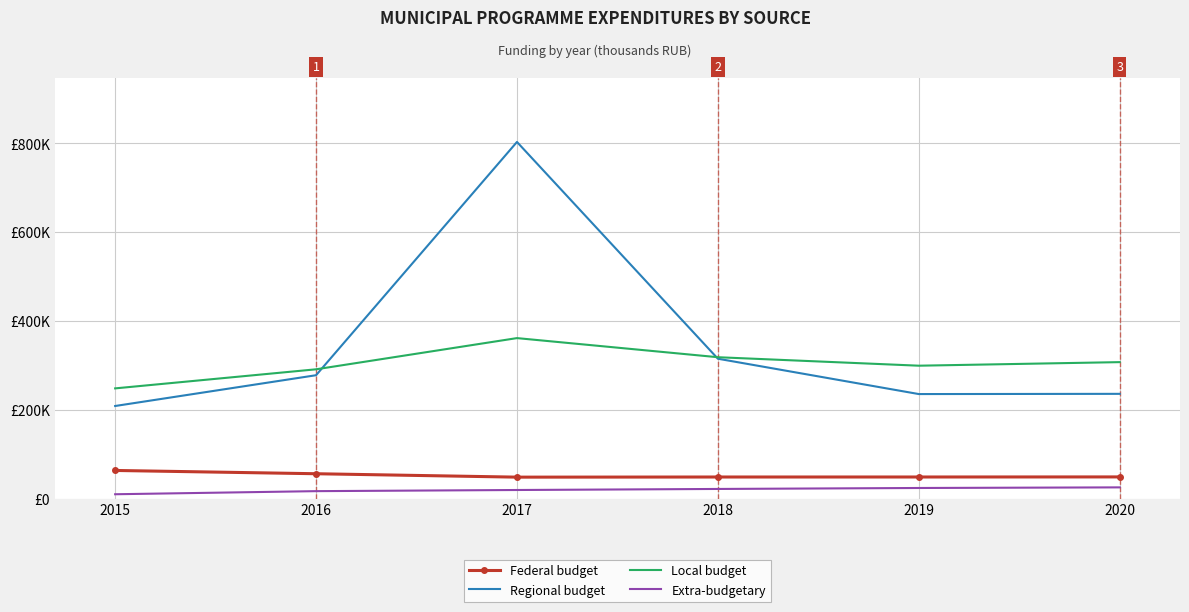

What is the sum of all Extra-budgetary values?

119053.8